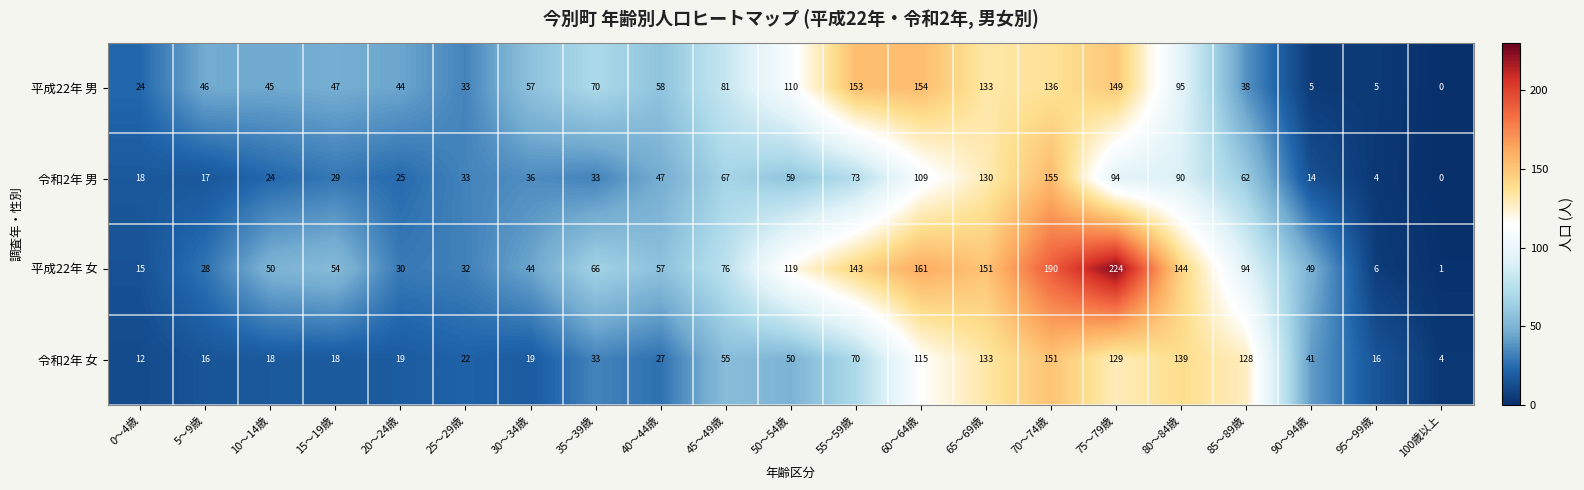

Which category has the lowest value across all series?

100歳以上